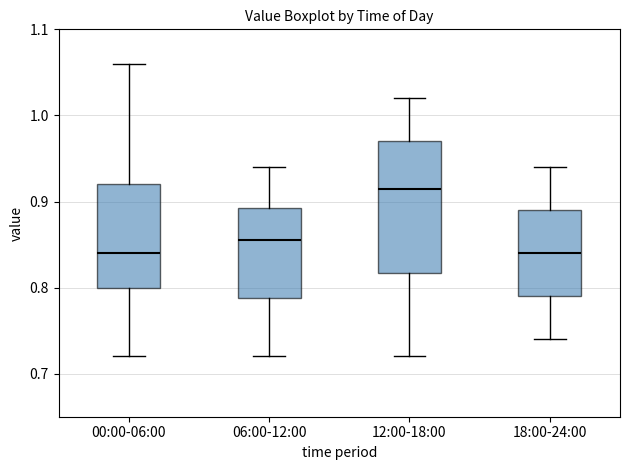

Which box is the tallest, from its lower edge to its upper edge?

12:00-18:00